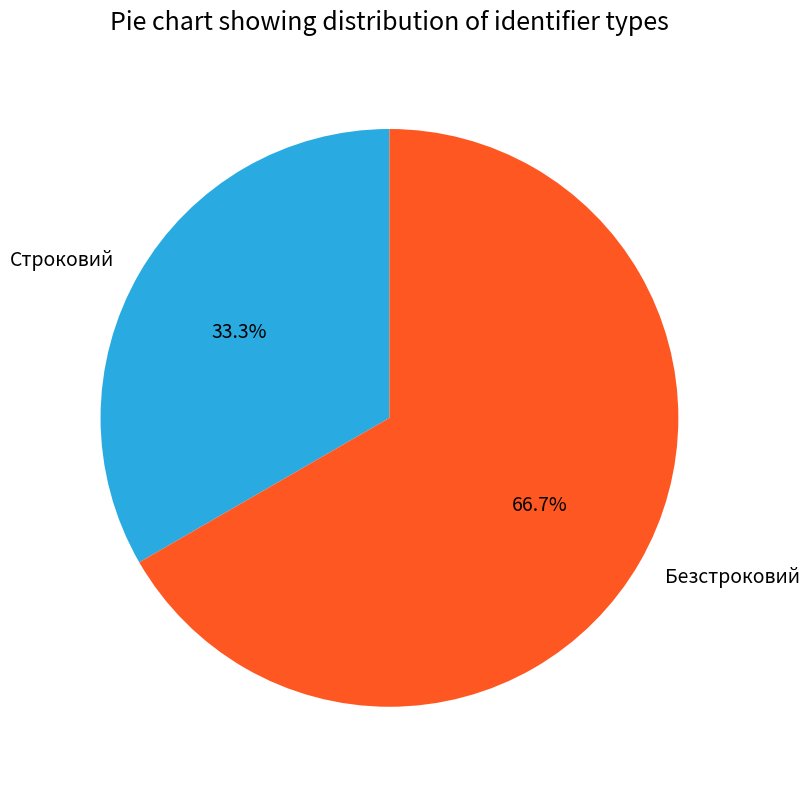

The Безстроковий slice represents 67% of the pie. True or false?

True